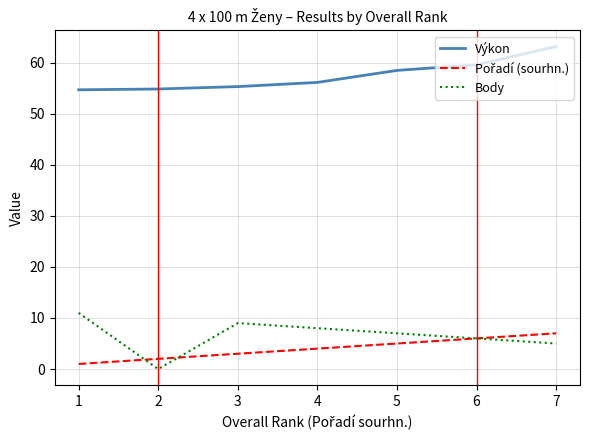

True or false: Výkon and Body intersect in this chart.

False